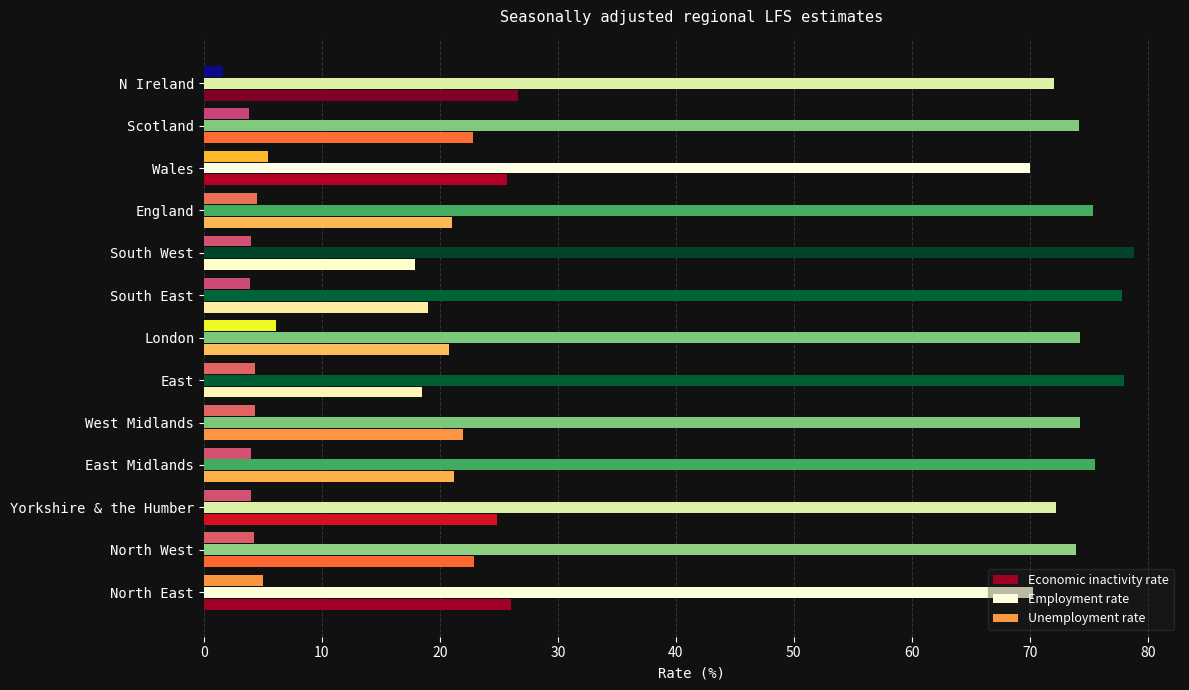

Which series has the largest total across all categories?

Employment rate